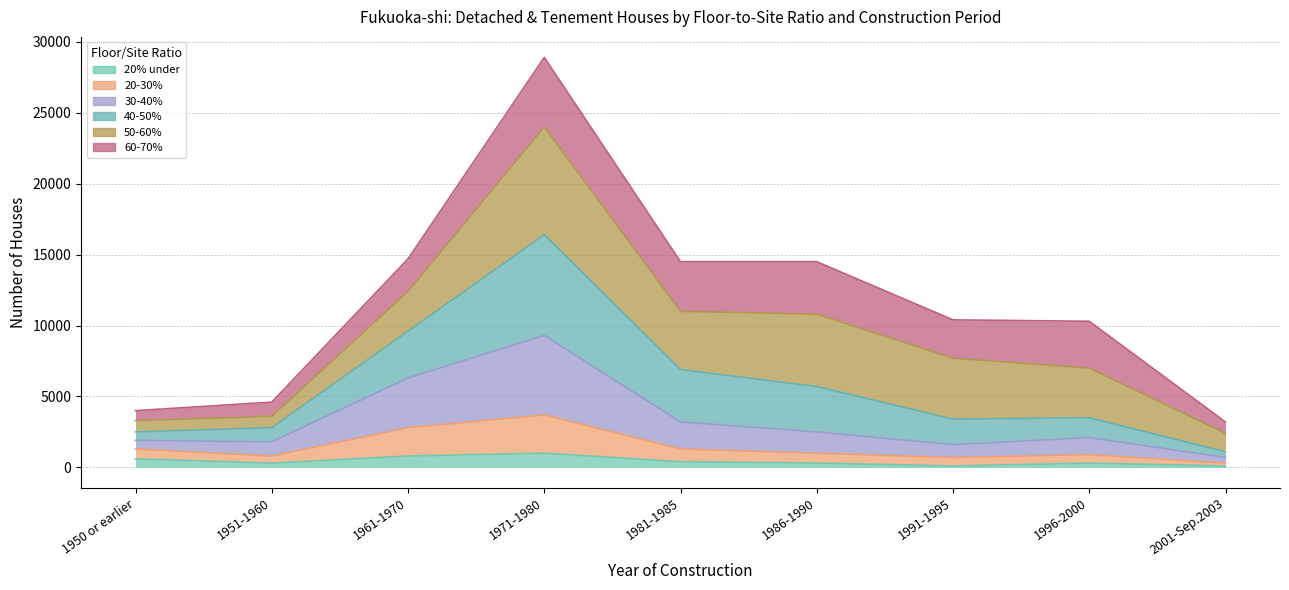

At which label does 40-50% reach its minimum?

2001-Sep.2003